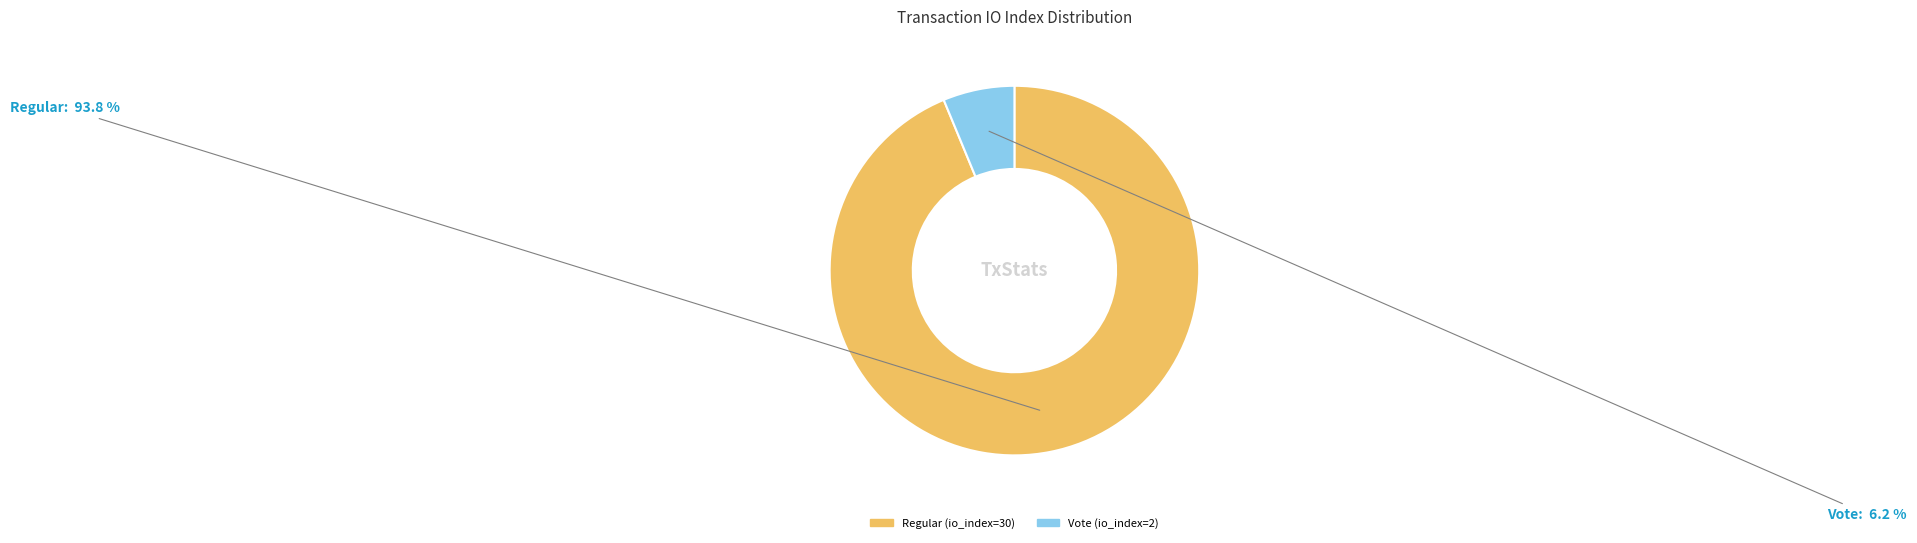

Which slice is the largest?

Regular (io_index=30)